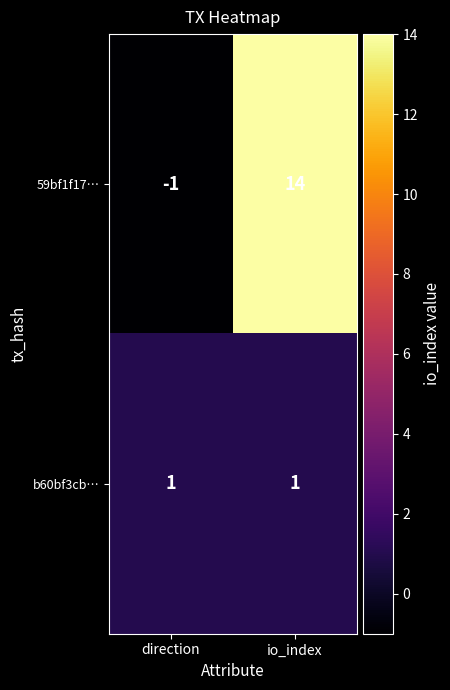

Is it true that 59bf1f17… equals -1 at direction?

True